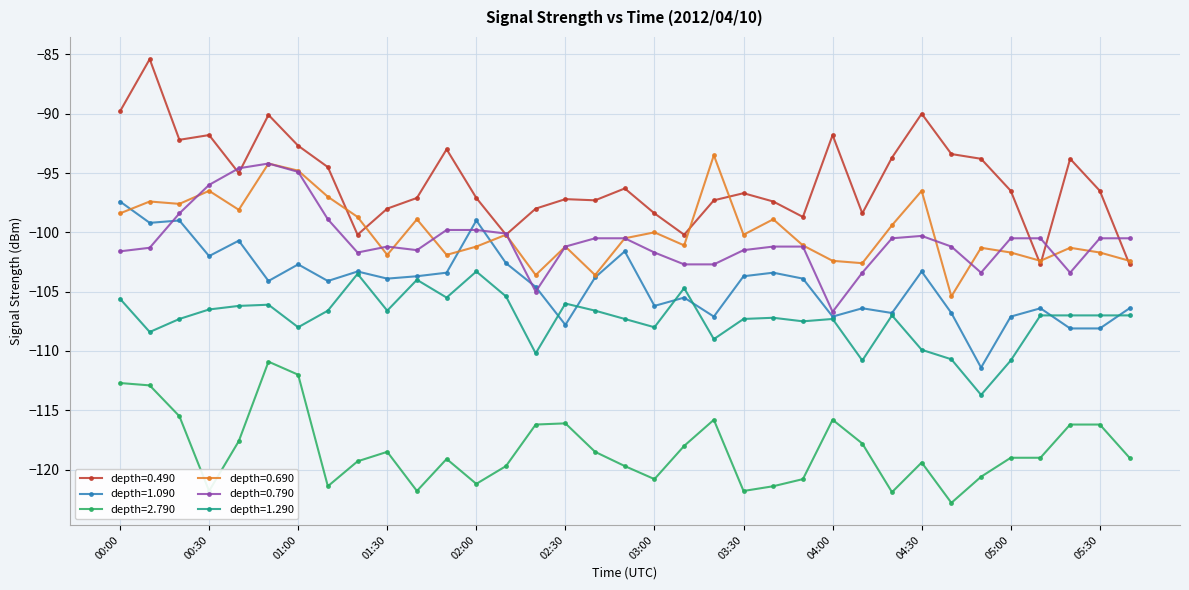

True or false: depth=0.790 has more than 0 points higher than both neighbors.

True